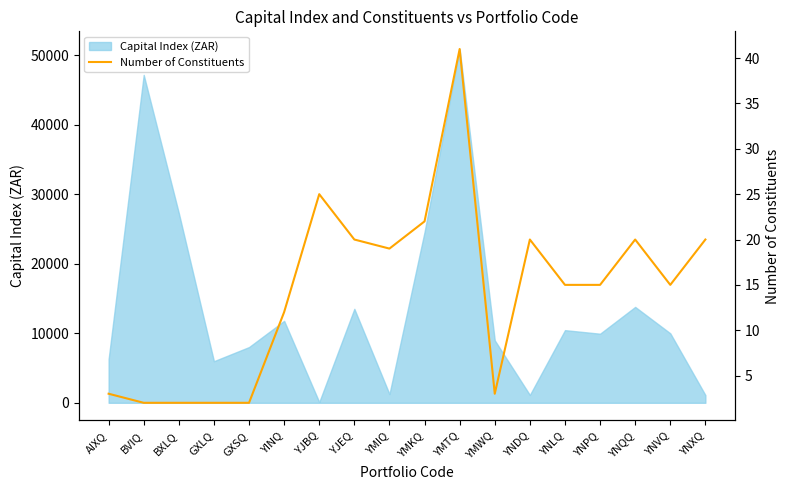

Where is Capital Index (ZAR) nearest to the value 25502?

YMKQ